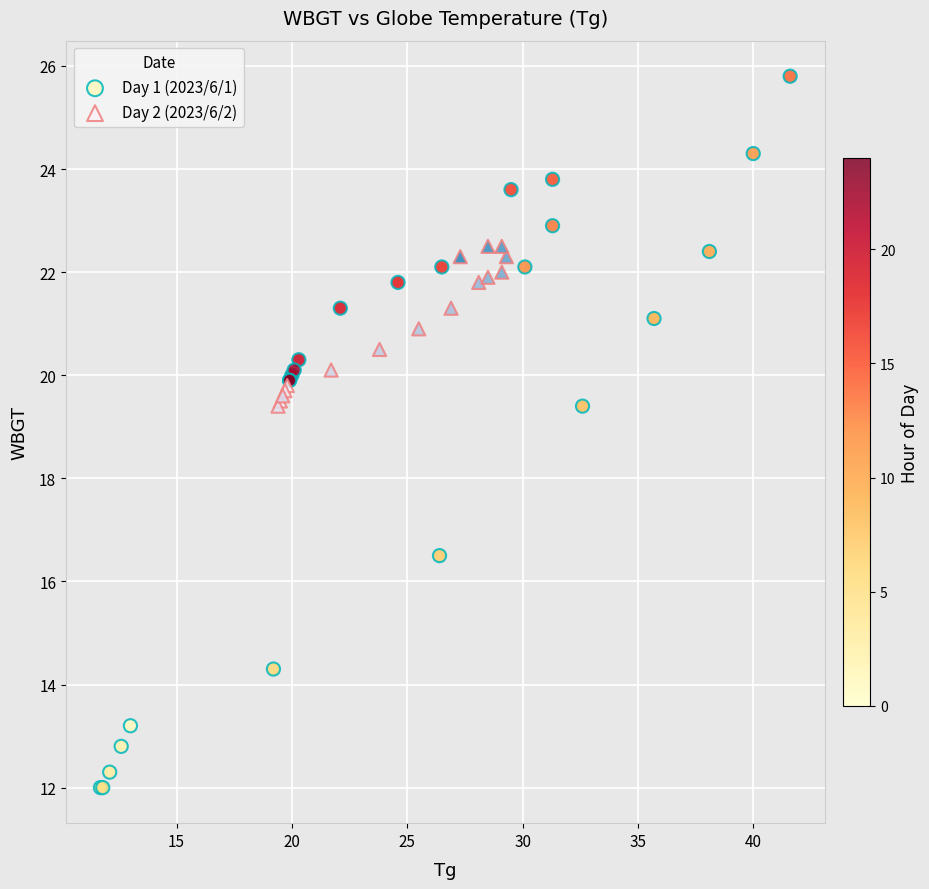

Which series has the widest spread of Y values?

Day 1 (2023/6/1)